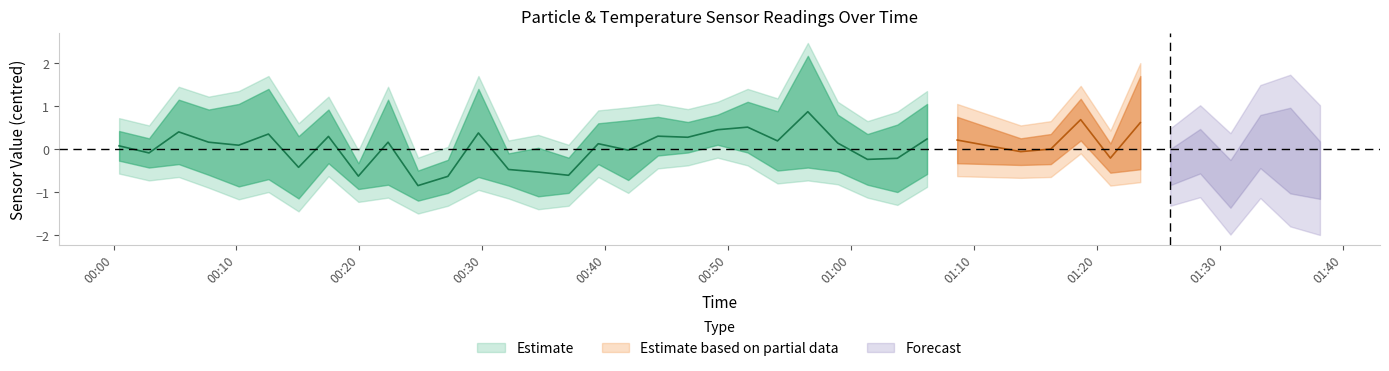

How many series are shown in this chart?

3